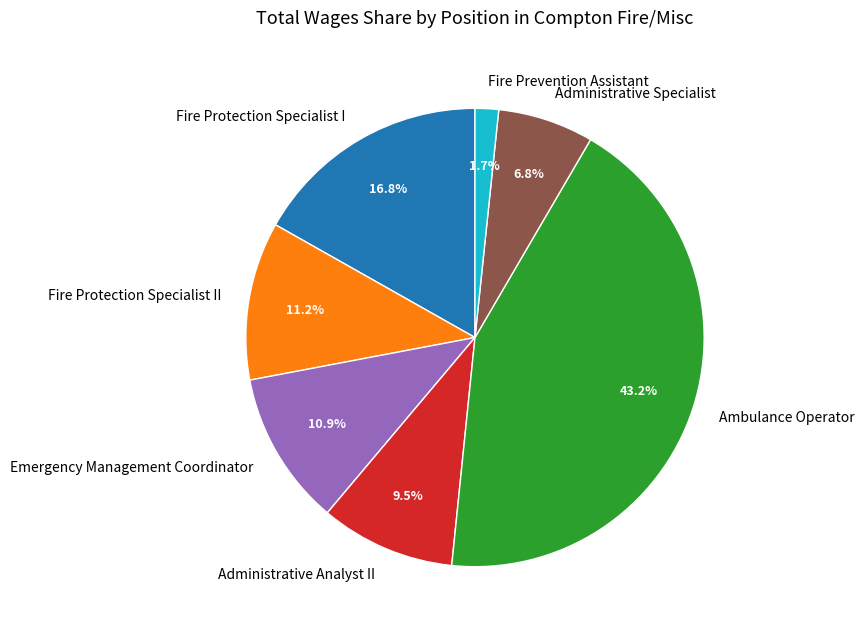

Which category has the smallest portion of the pie?

Fire Prevention Assistant